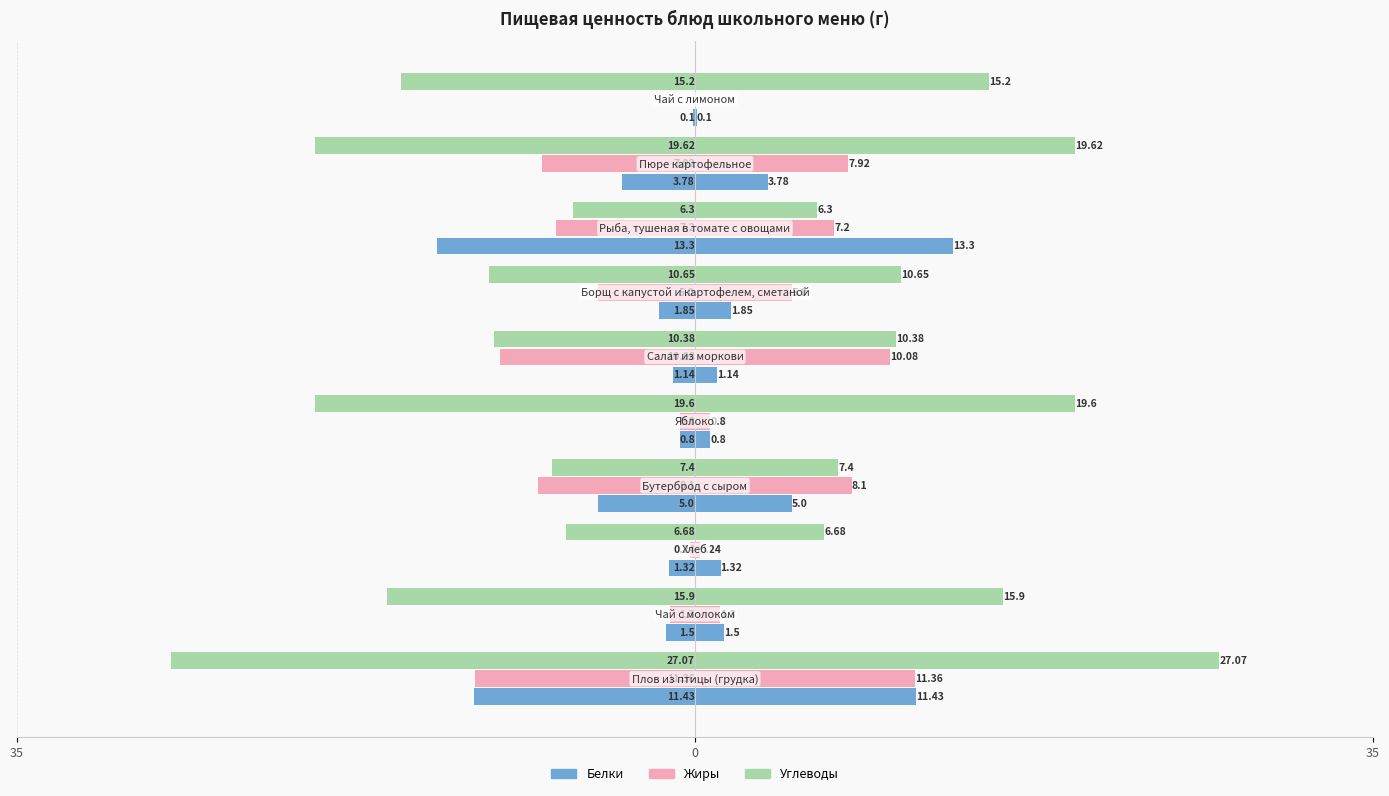

What are all the series names shown in the legend?

Белки, Жиры, Углеводы